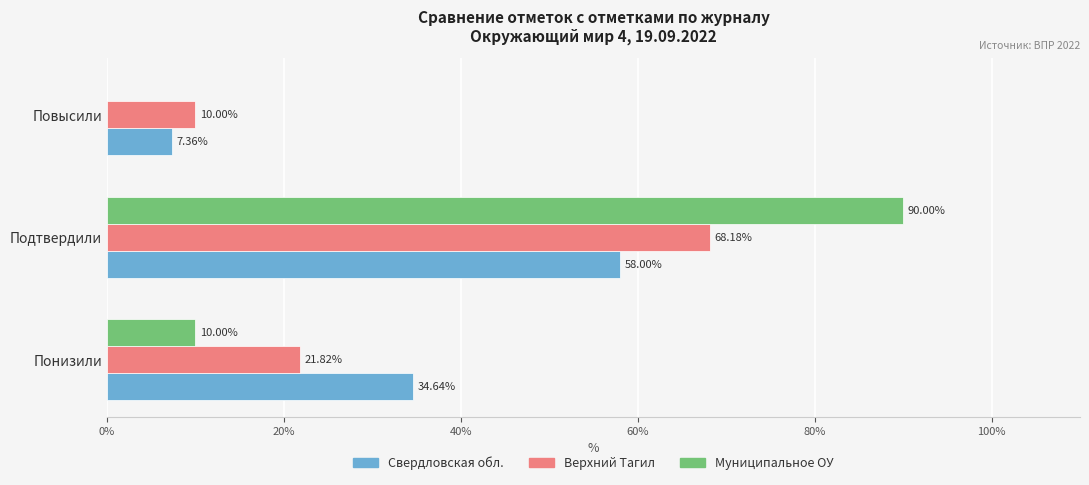

At which category is the sum across all series the highest?

Подтвердили